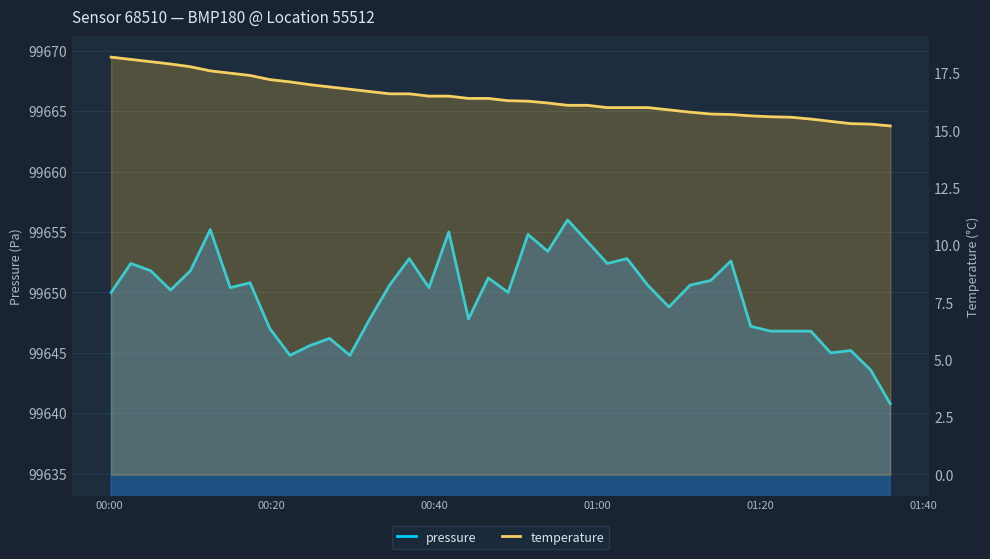

True or false: temperature has more than 2 points higher than both neighbors.

False